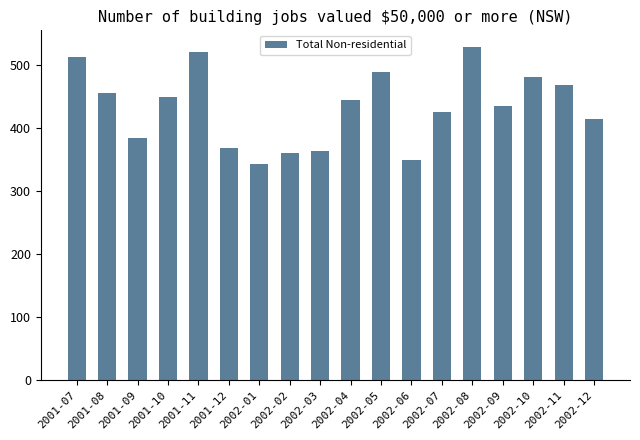

True or false: the data shows 360 at 2002-02.

True